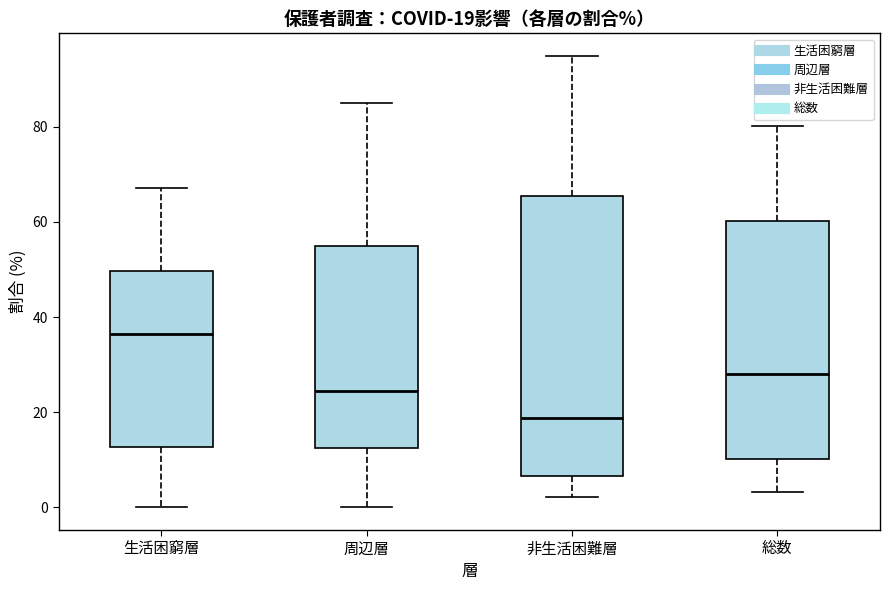

Comparing the boxes themselves (not the whiskers), which one is the tallest?

非生活困難層